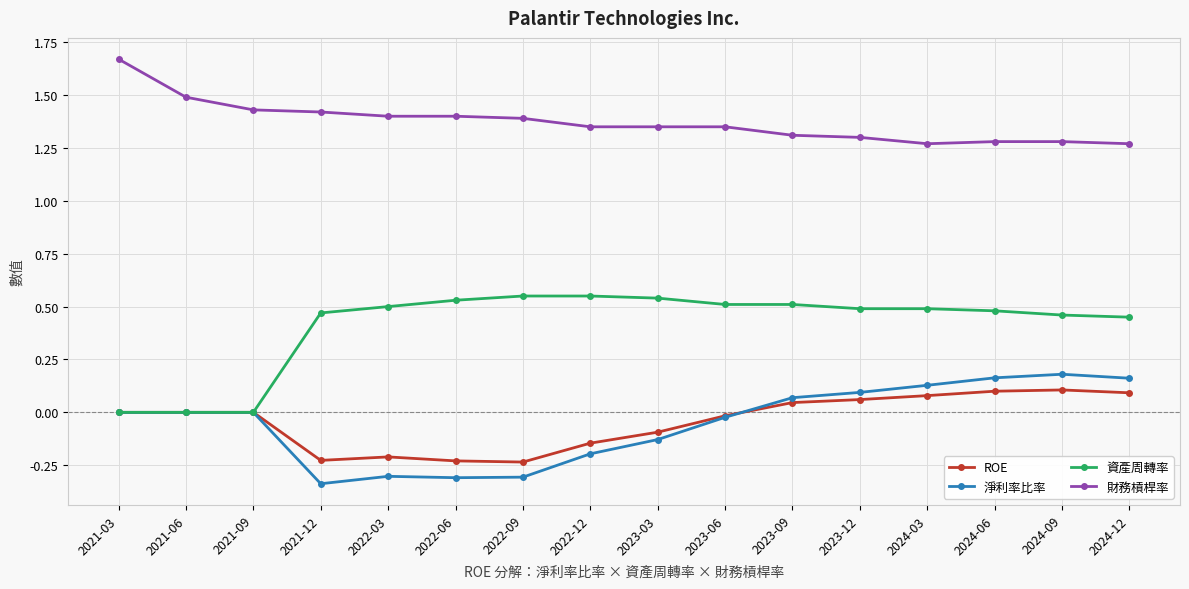

True or false: 財務槓桿率 and 淨利率比率 intersect in this chart.

False